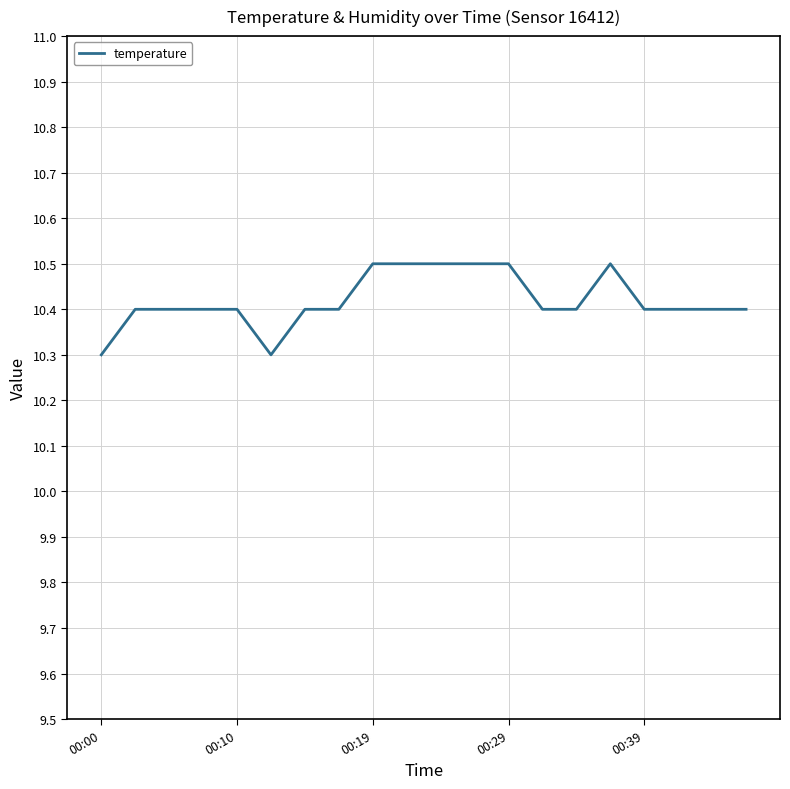

What is the minimum value shown in the chart?

10.3